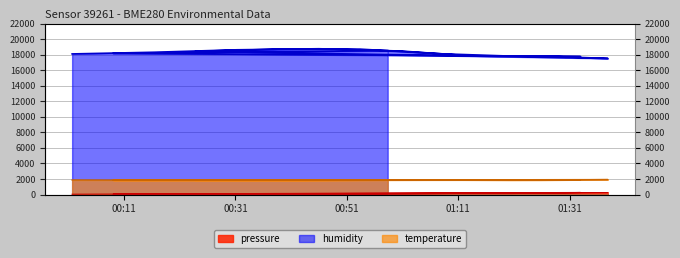

What is the value of the temperature point at the 1st from the left?

1876.0